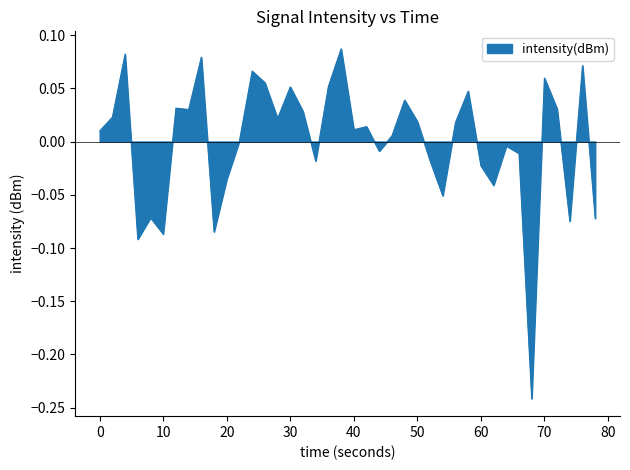

What is the difference between the maximum and minimum values?

0.3